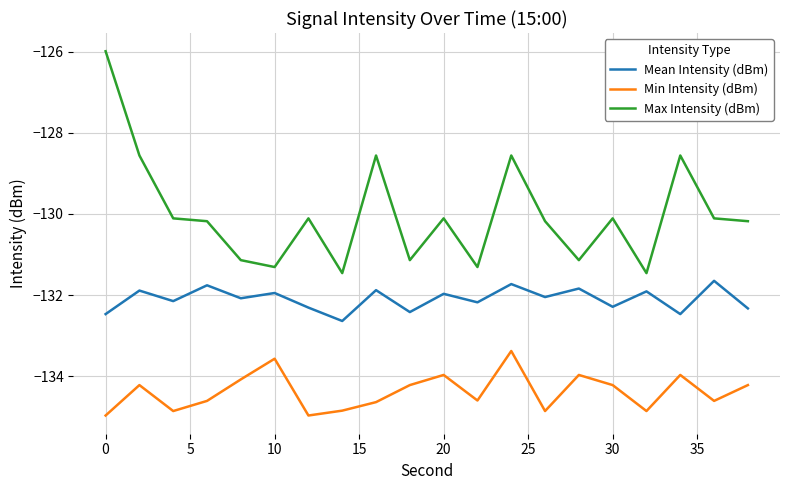

What is the minimum value for Min Intensity (dBm)?

-135.0